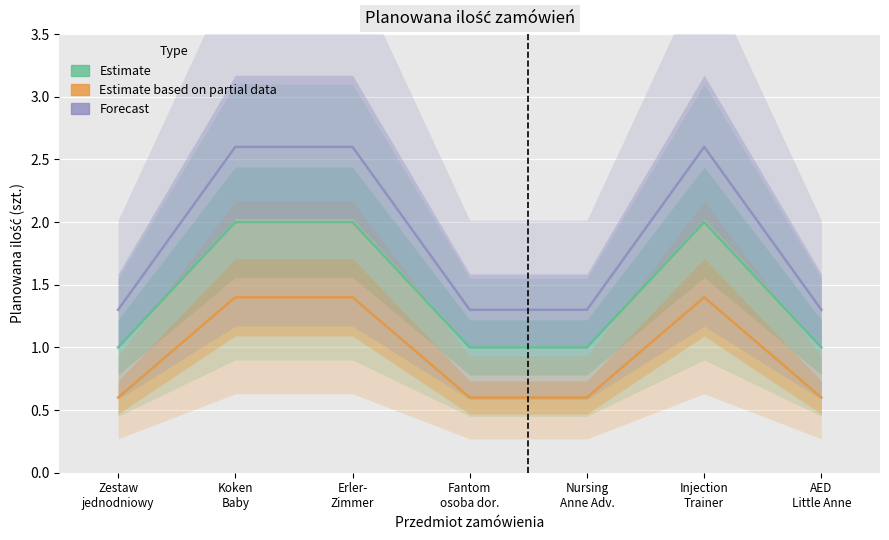

Reading left to right, list all the values displayed in this chart.

Estimate: Zestaw
jednodniowy=1.0	Koken
Baby=2.0	Erler-
Zimmer=2.0	Fantom
osoba dor.=1.0	Nursing
Anne Adv.=1.0	Injection
Trainer=2.0	AED
Little Anne=1.0
Estimate based on partial data: Zestaw
jednodniowy=0.6	Koken
Baby=1.4	Erler-
Zimmer=1.4	Fantom
osoba dor.=0.6	Nursing
Anne Adv.=0.6	Injection
Trainer=1.4	AED
Little Anne=0.6
Forecast: Zestaw
jednodniowy=1.3	Koken
Baby=2.6	Erler-
Zimmer=2.6	Fantom
osoba dor.=1.3	Nursing
Anne Adv.=1.3	Injection
Trainer=2.6	AED
Little Anne=1.3